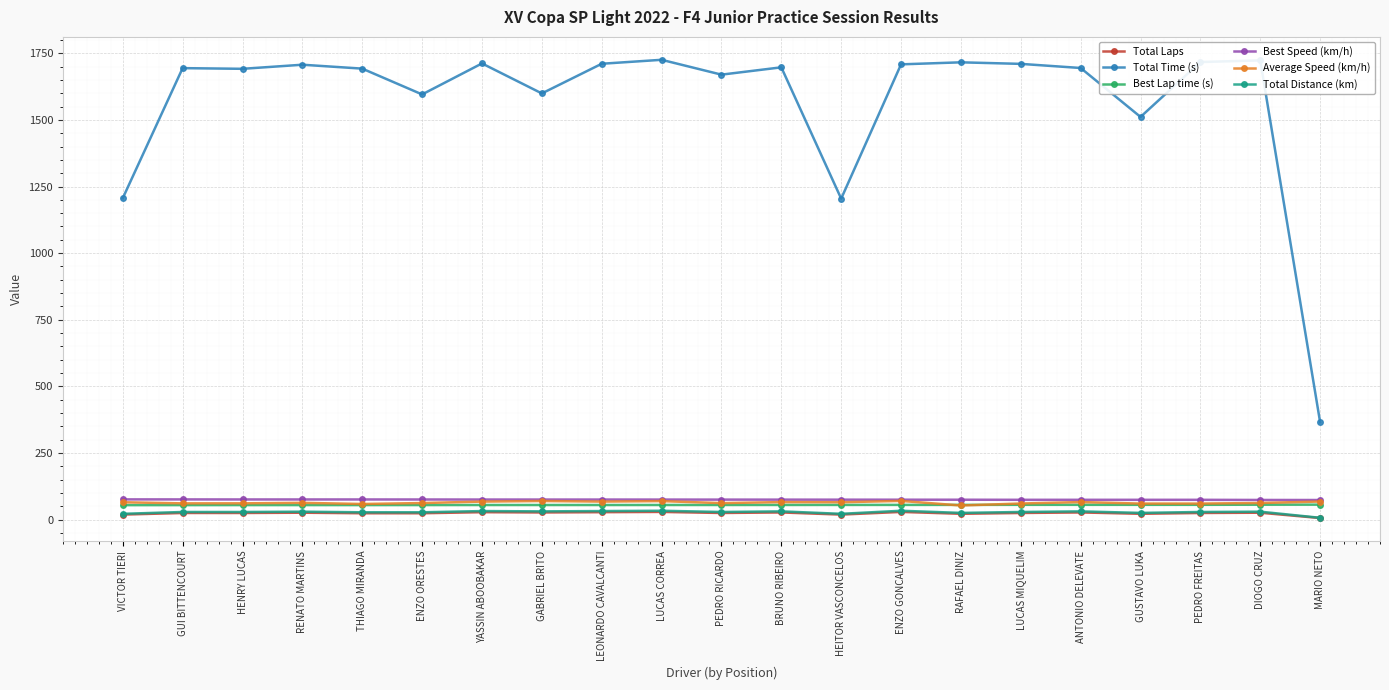

What is the smallest value displayed?

6.0